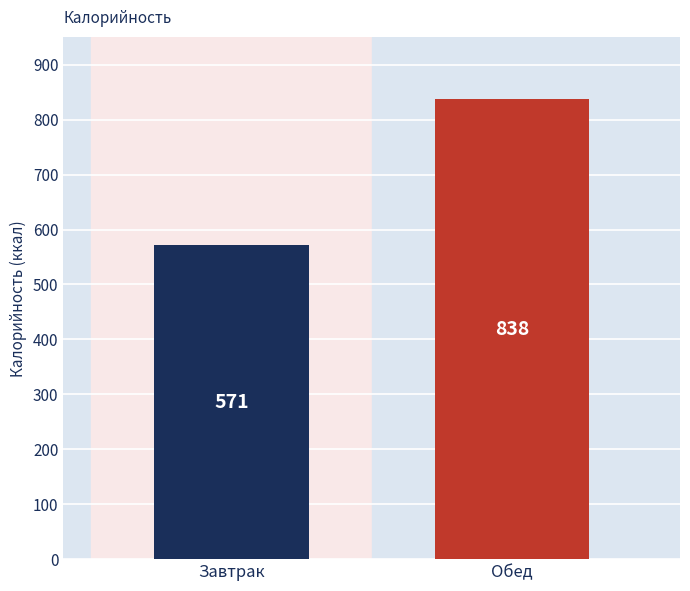

What position from the left is Обед?

2